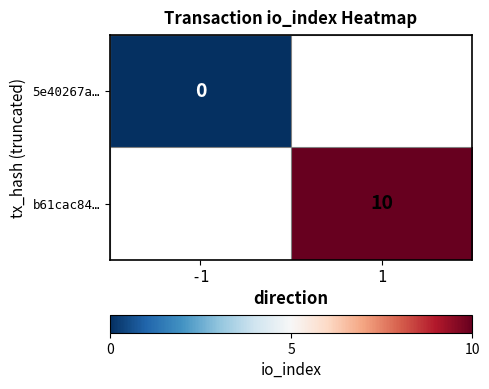

The b61cac84… series shows 15 at 1. True or false?

False